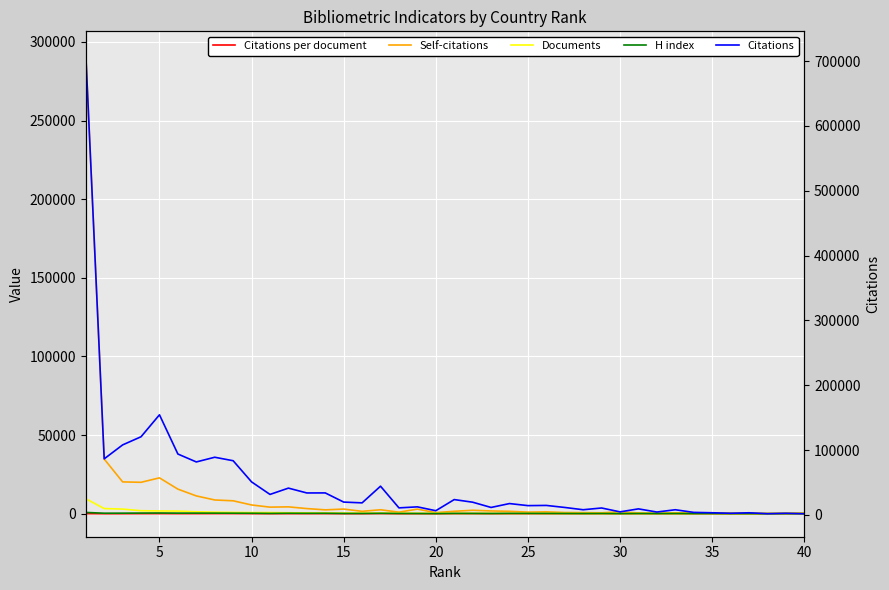

True or false: Documents has more than 2 points higher than both neighbors.

False